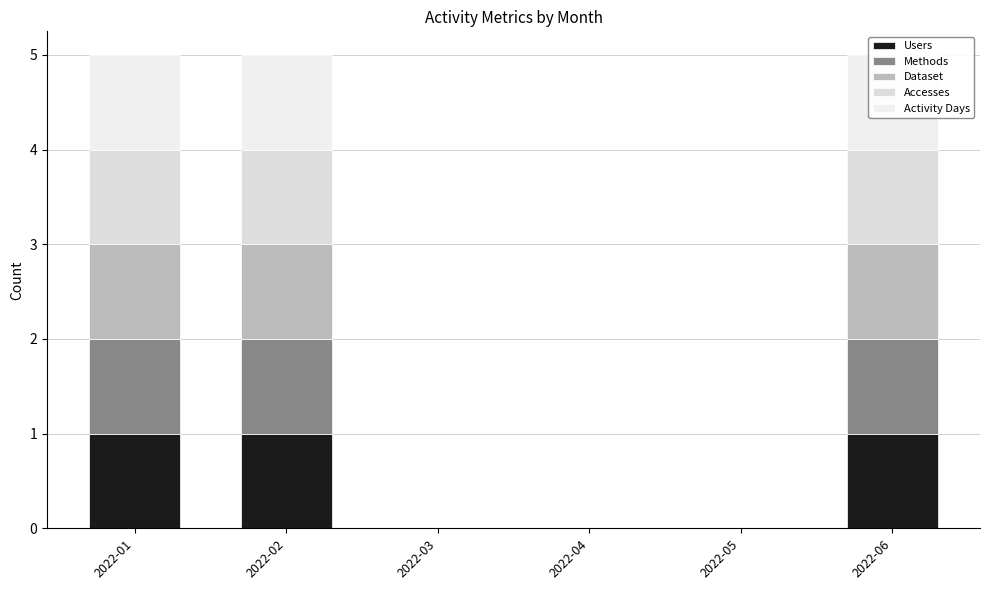

Which series has the widest spread of values?

Users